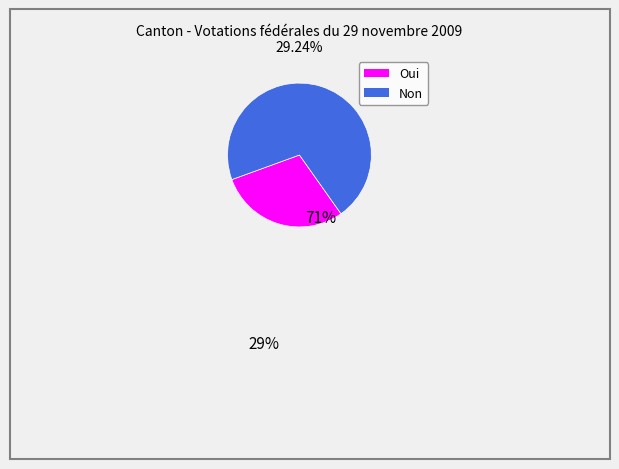

Is the sum of Non and Oui greater than half?

Yes